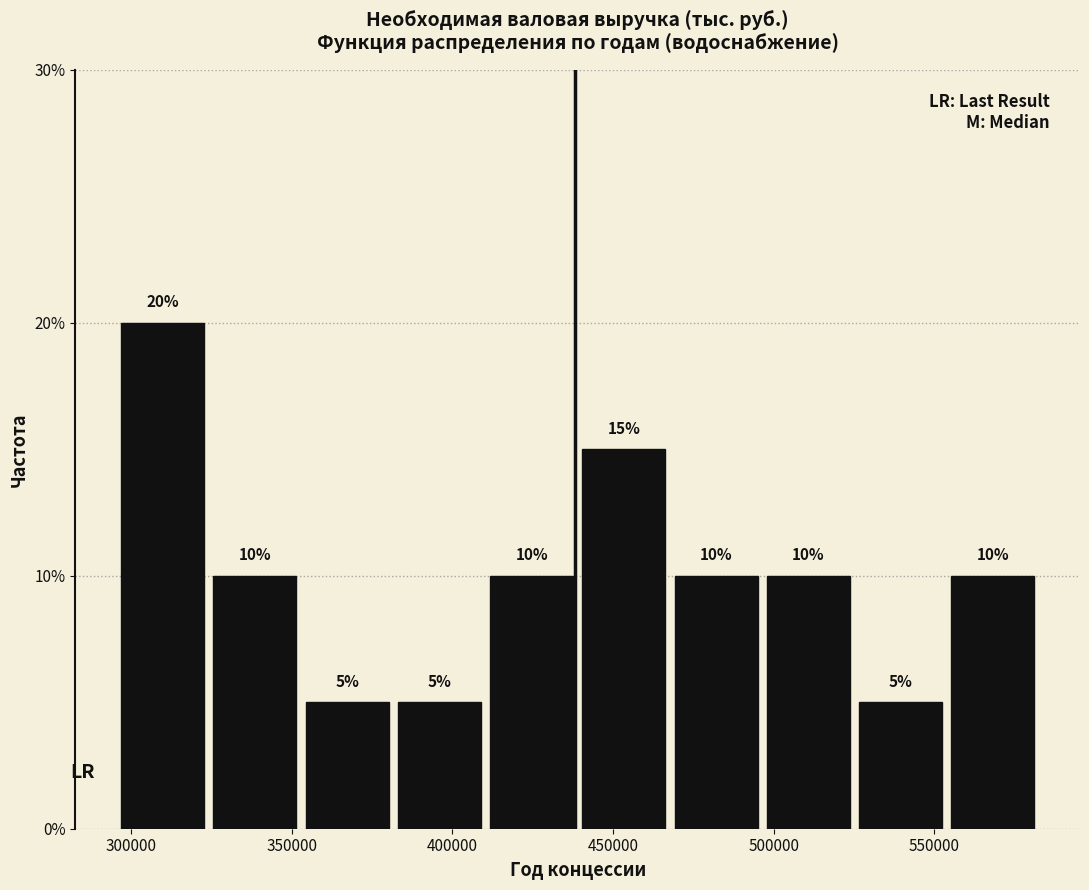

How tall is the bar that spans 495000 to 525000 on the x-axis? The bar edges are not printed on the chart, so give them approximately, as read against the axis.

10